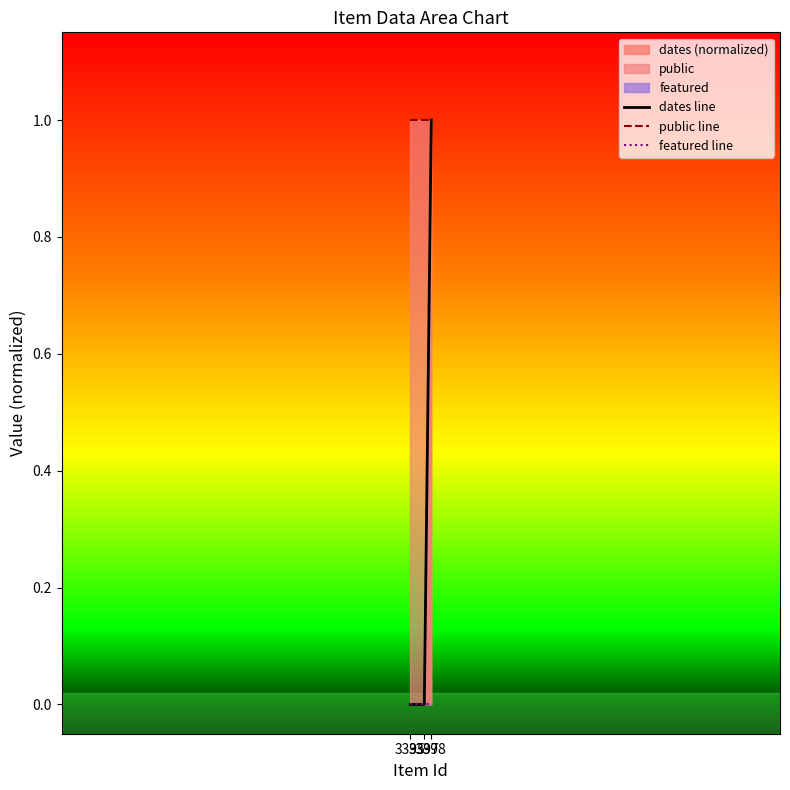

Rank the series by their average value, from highest to lowest.

public line, dates line, featured line